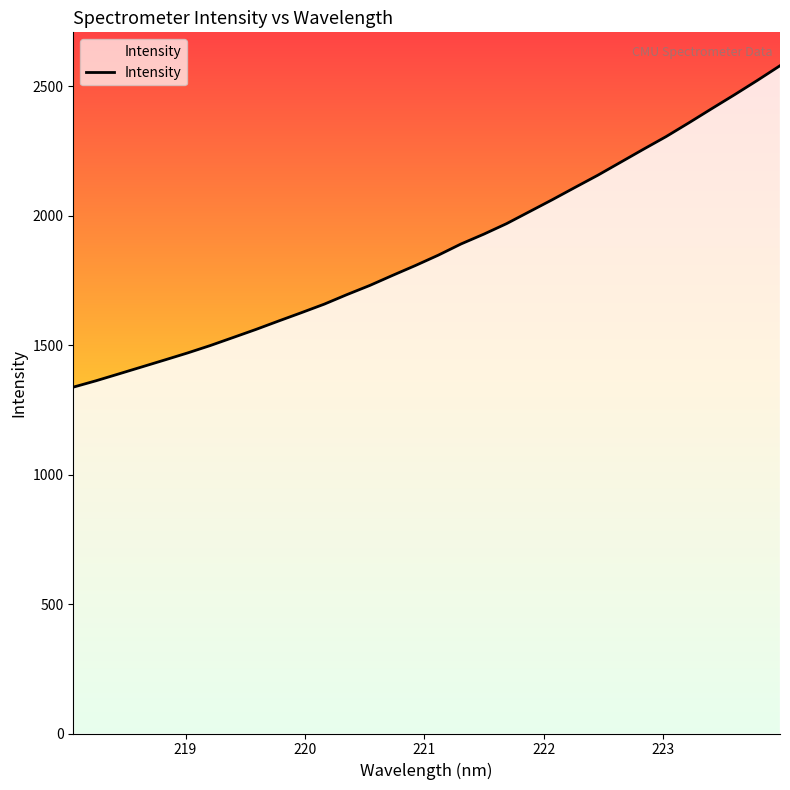

What is the difference between the maximum and minimum values?

1241.5